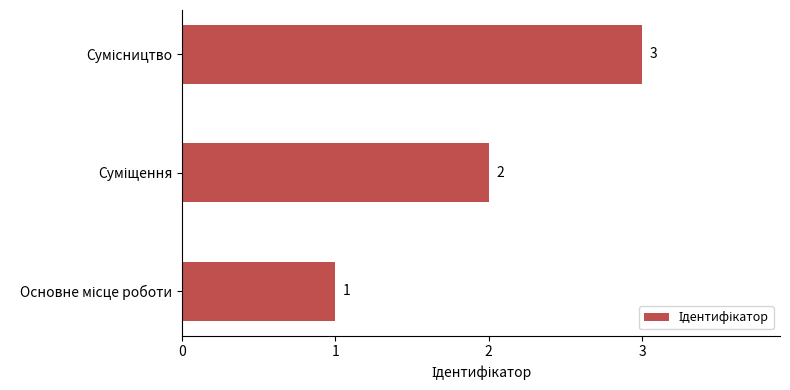

What is the sum of all values?

6